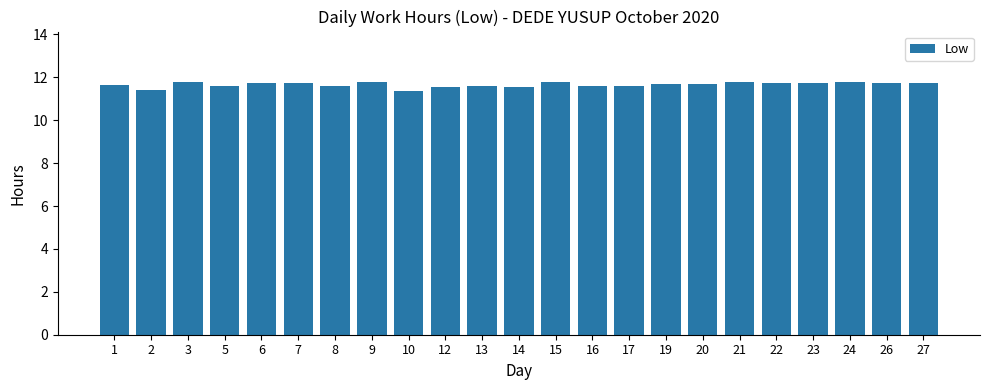

The chart shows a value of 11.8 at 15. True or false?

True